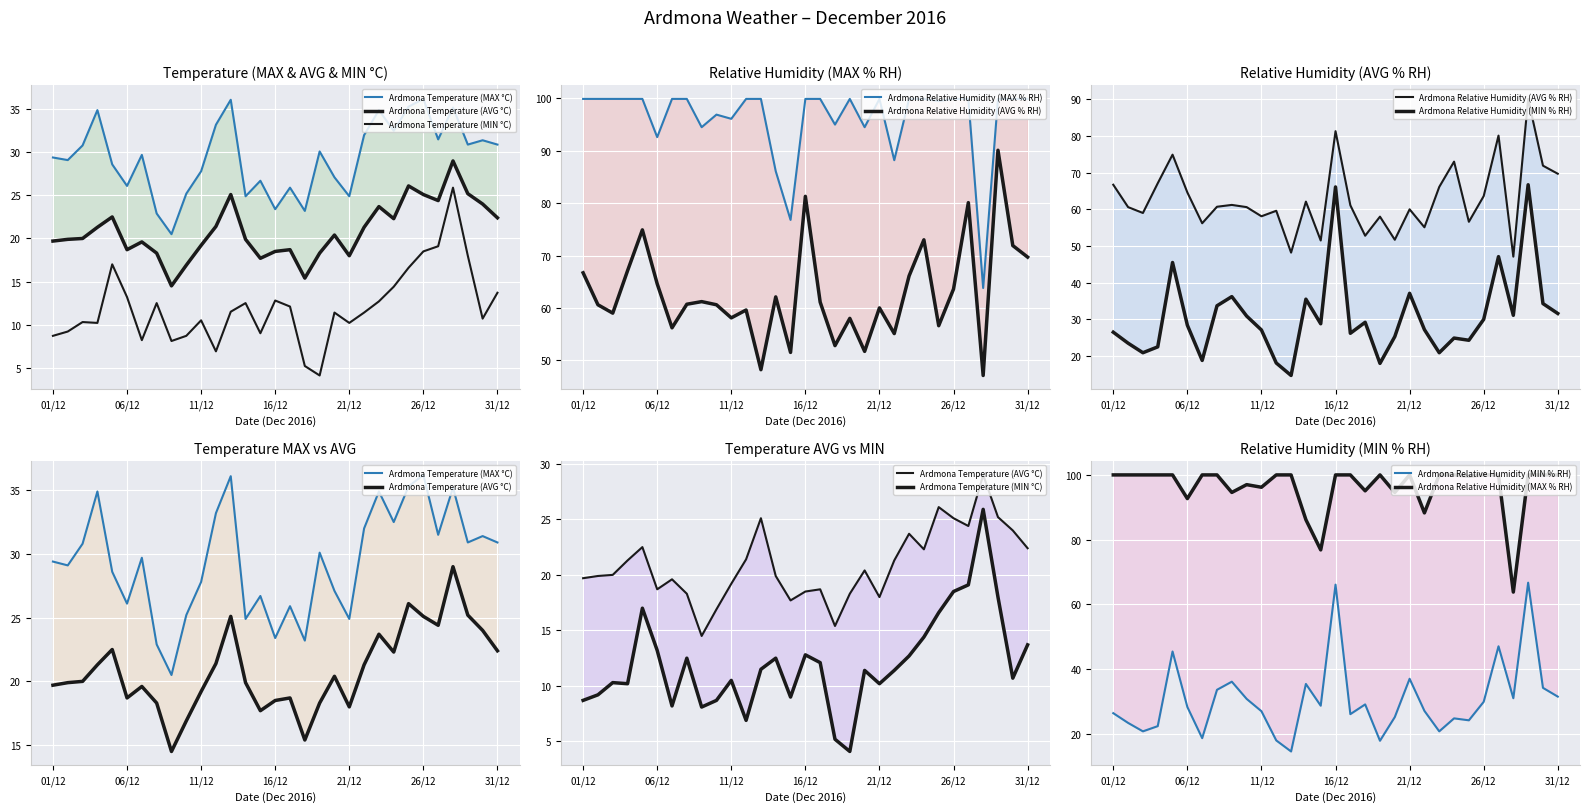

True or false: Ardmona Temperature (MAX °C) and Ardmona Relative Humidity (MAX % RH) cross at least once.

False